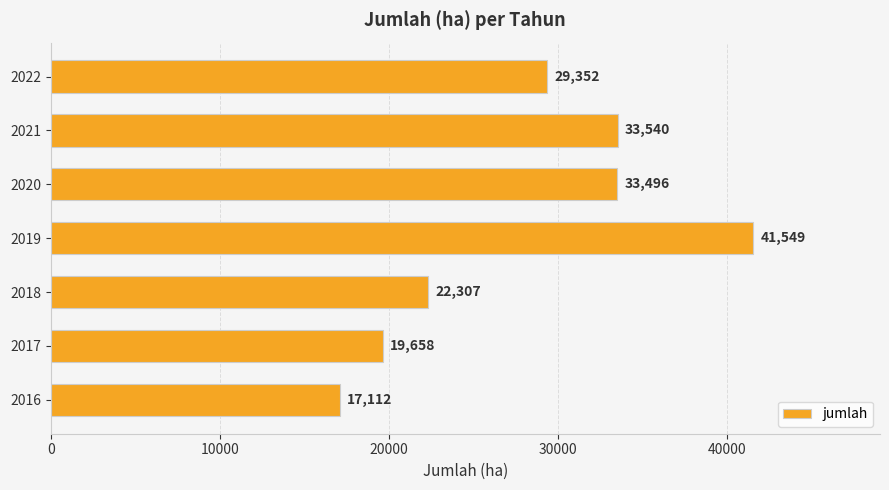

Rank the categories by value from lowest to highest.

2016, 2017, 2018, 2022, 2020, 2021, 2019